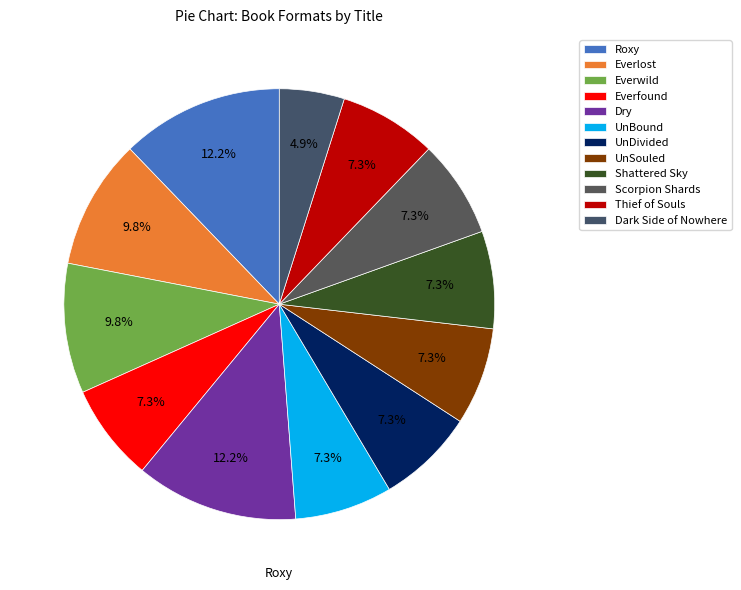

Is UnDivided the majority of the pie?

No